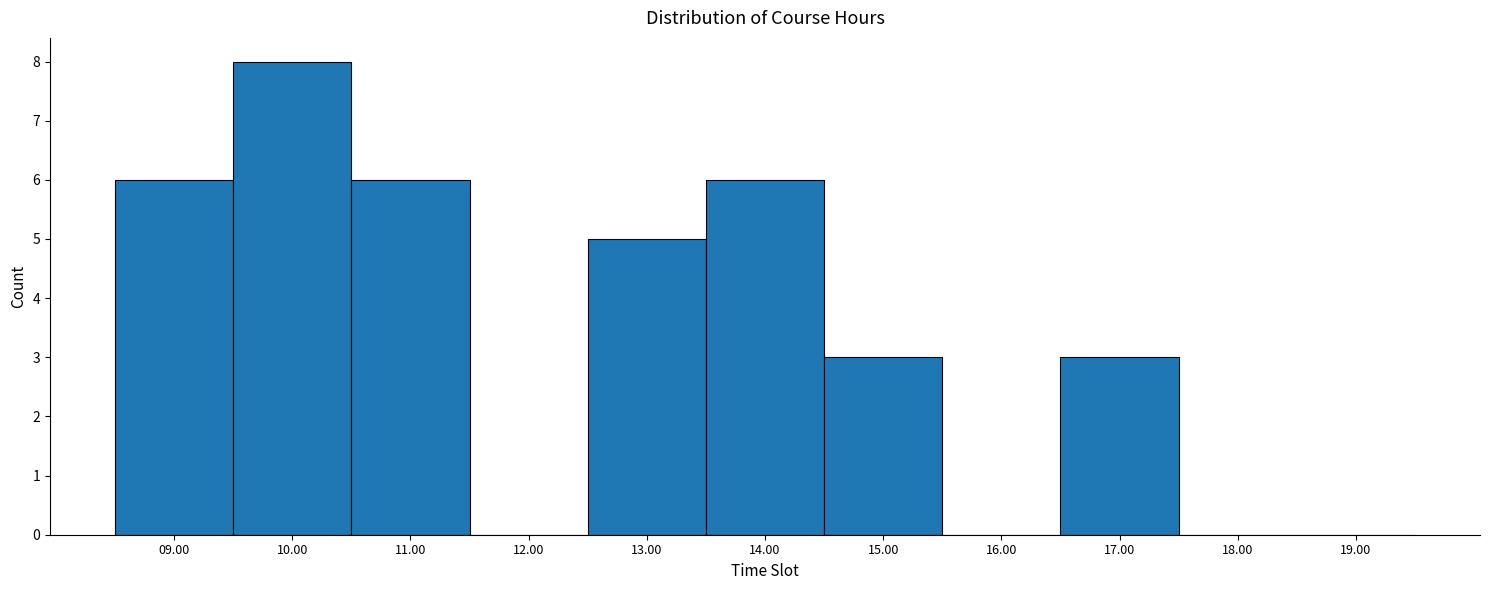

What is the height of the bar covering 16.5 to 17.5 on the x-axis? The values are not printed on the chart, so give them approximately, as read against the axis.

3